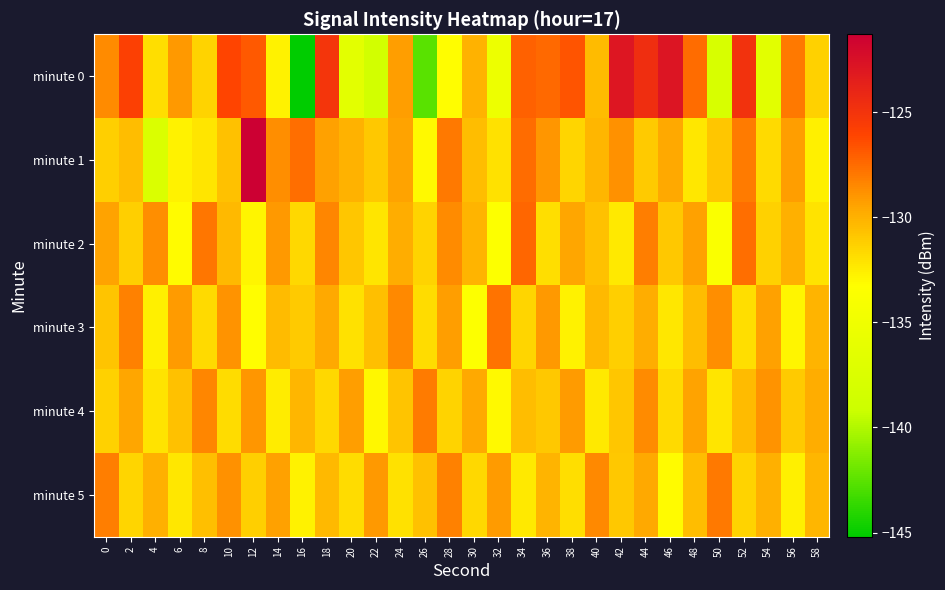

List the series in order of their peak value, lowest first.

minute 4, minute 5, minute 3, minute 2, minute 0, minute 1